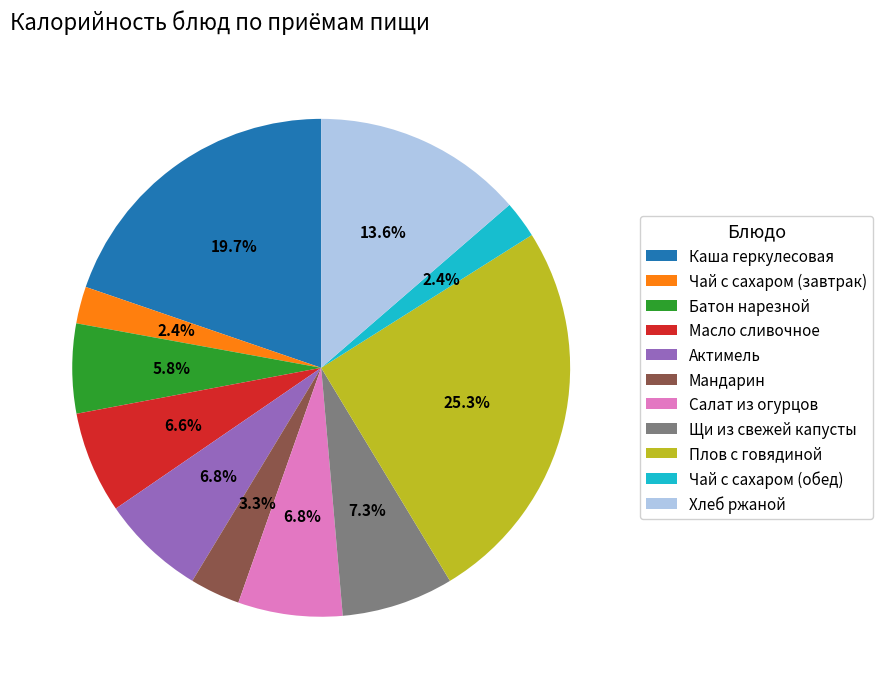

Which has a higher value, Масло сливочное or Хлеб ржаной?

Хлеб ржаной